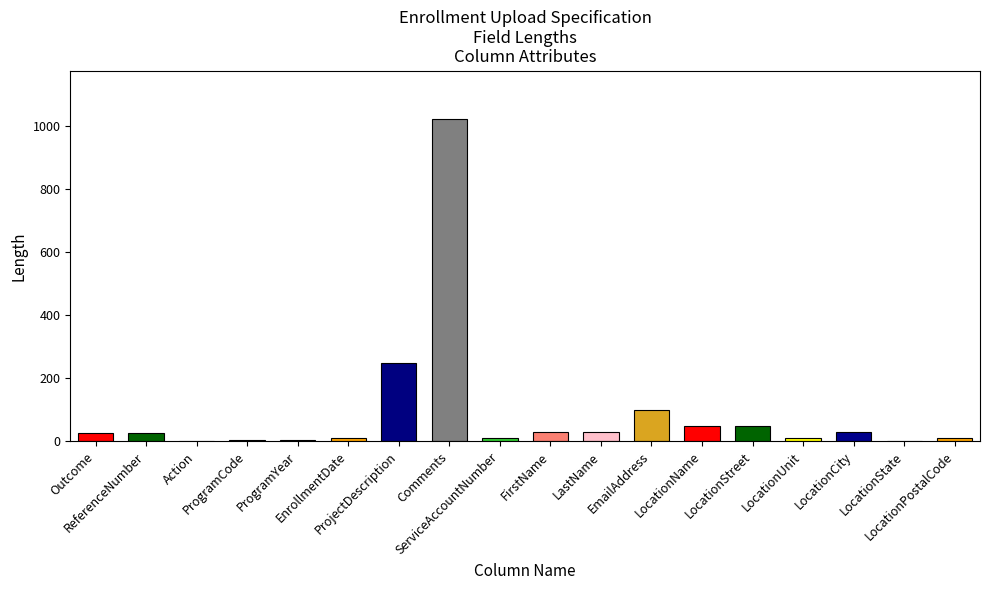

What is the label of the 2nd bar from the right?

LocationState